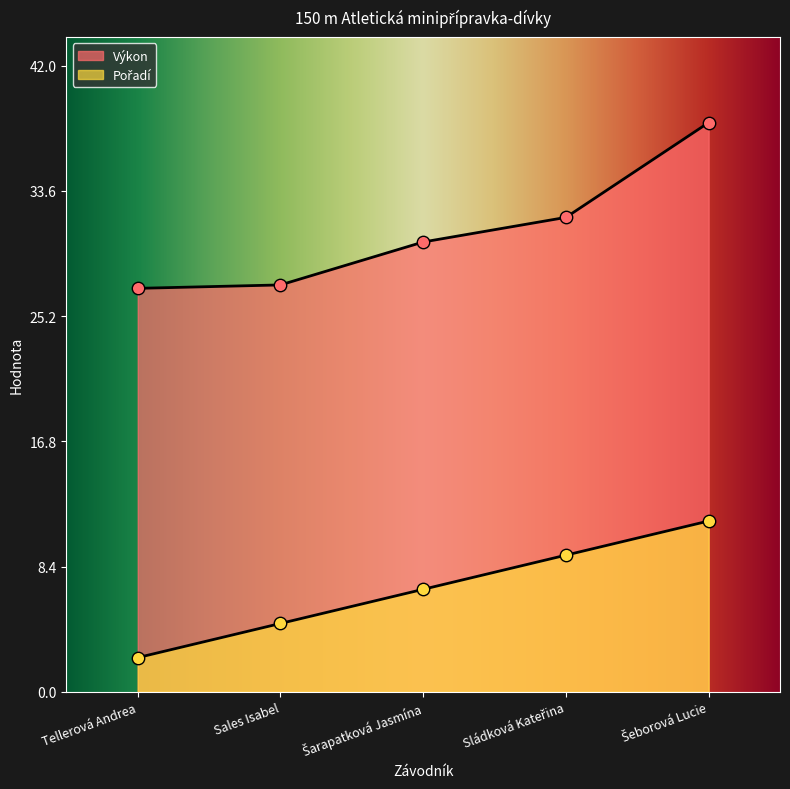

What is the total value across all series at Šarapatková Jasmína?

37.0